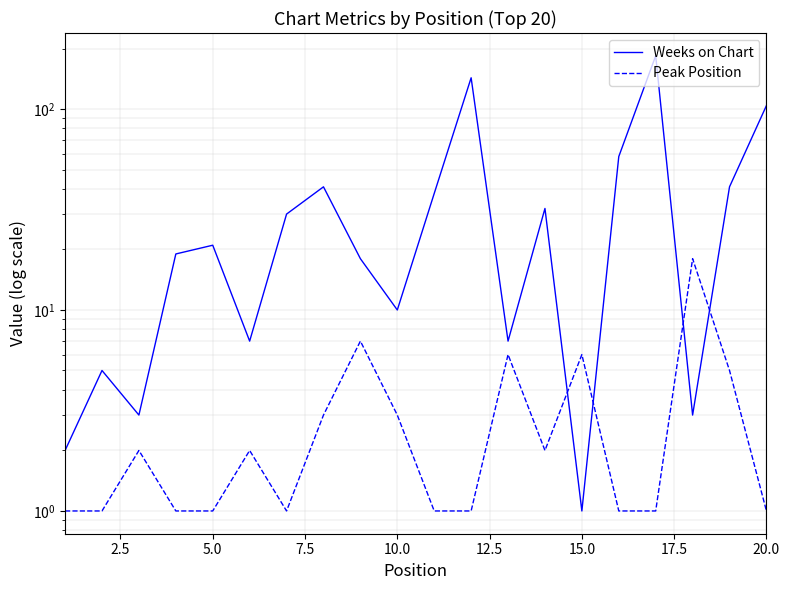

What is the value of the Peak Position point at the 17th from the left?

1